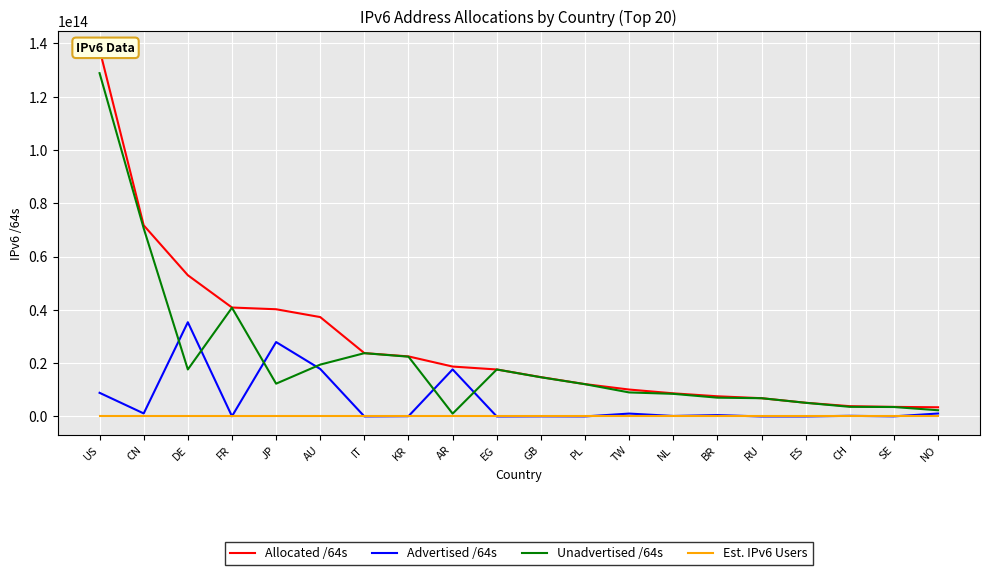

List the series in order of their overall mean, highest first.

Allocated /64s, Unadvertised /64s, Advertised /64s, Est. IPv6 Users